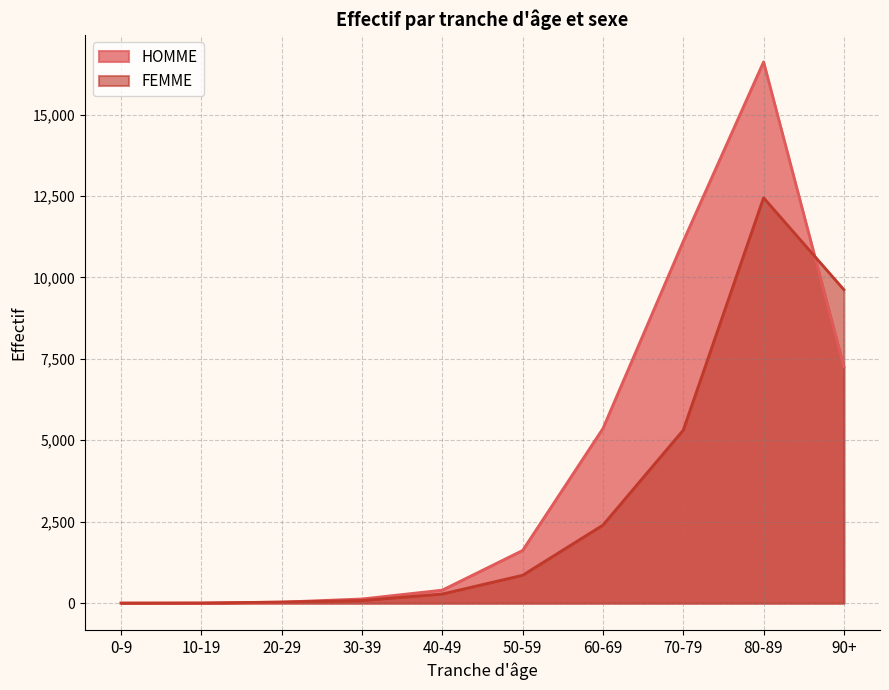

What position from the left is 30-39?

4